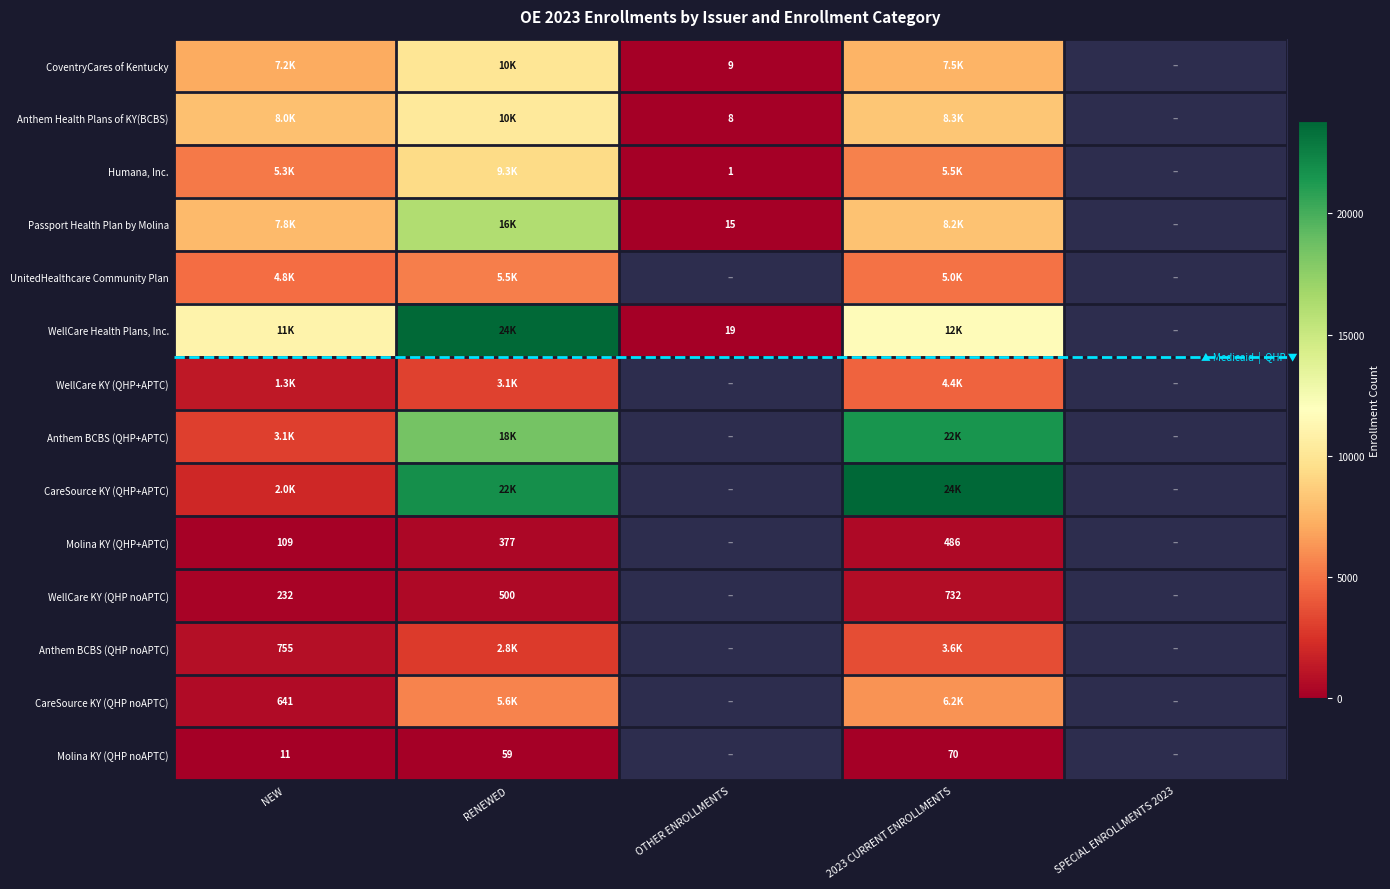

Which category has the highest value across all series?

2023 CURRENT ENROLLMENTS